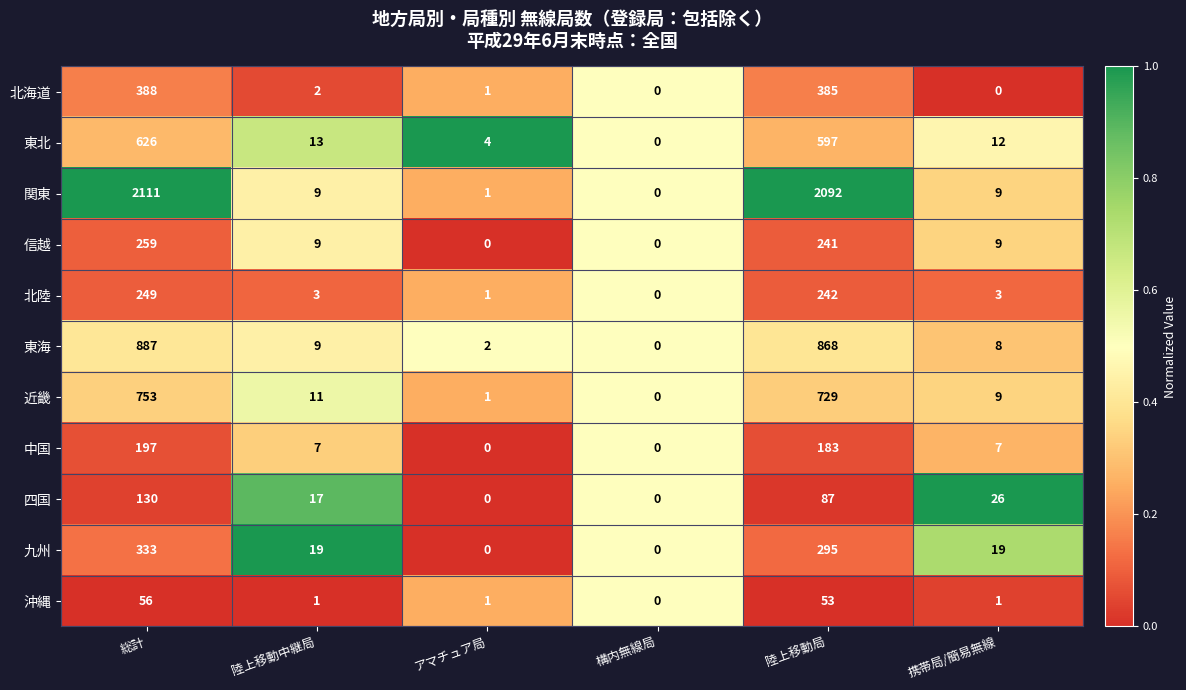

Is it true that 中国 equals 197 at 総計?

True